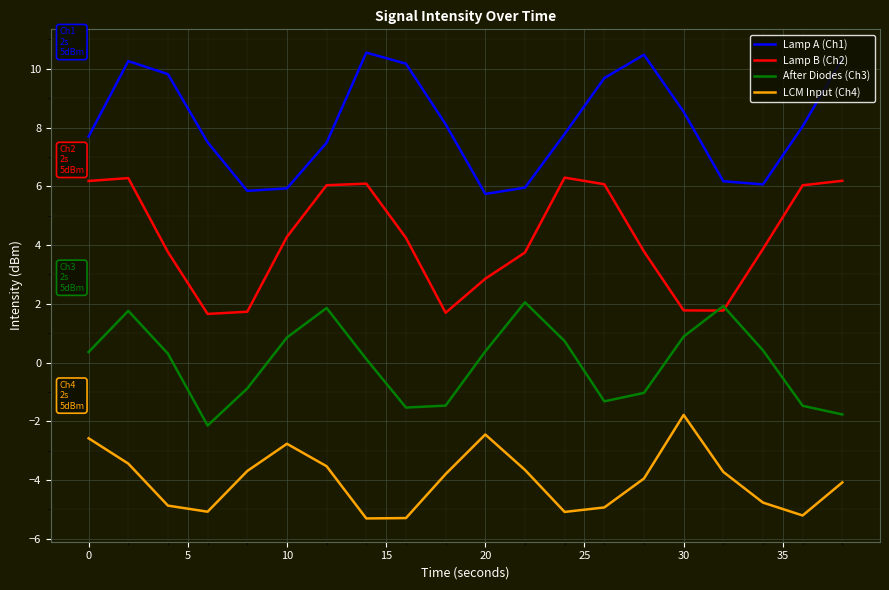

True or false: Lamp B (Ch2) and After Diodes (Ch3) cross at least once.

True